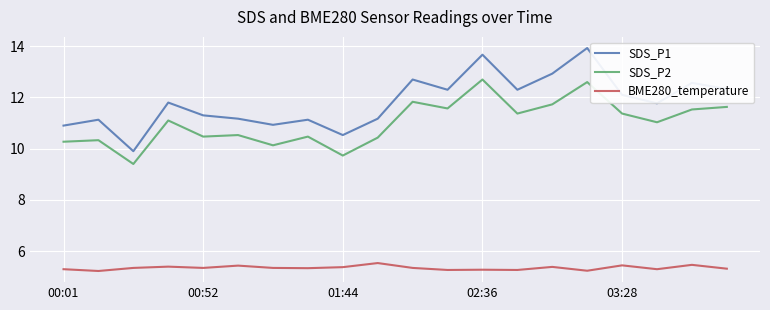

In SDS_P1, how many points are higher than both neighbors (excluding endpoints)?

7